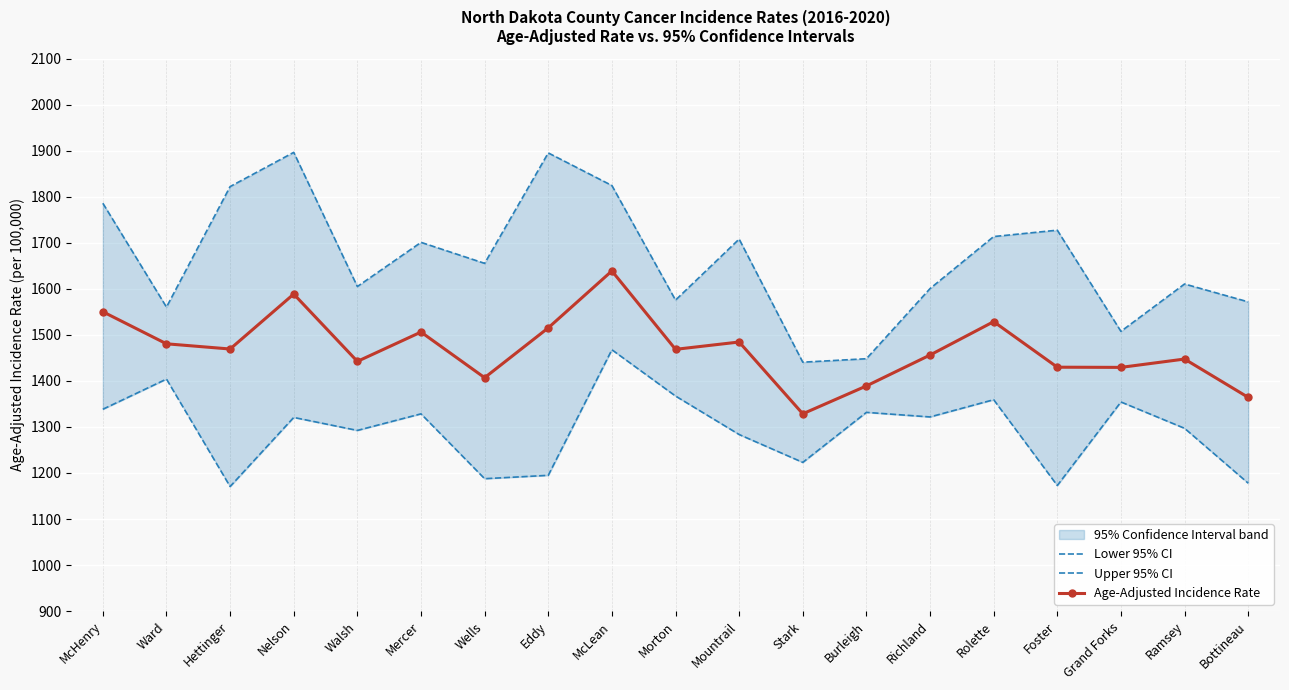

Is the value of Upper 95% CI at Nelson greater than the value of Age-Adjusted Incidence Rate at Grand Forks?

Yes